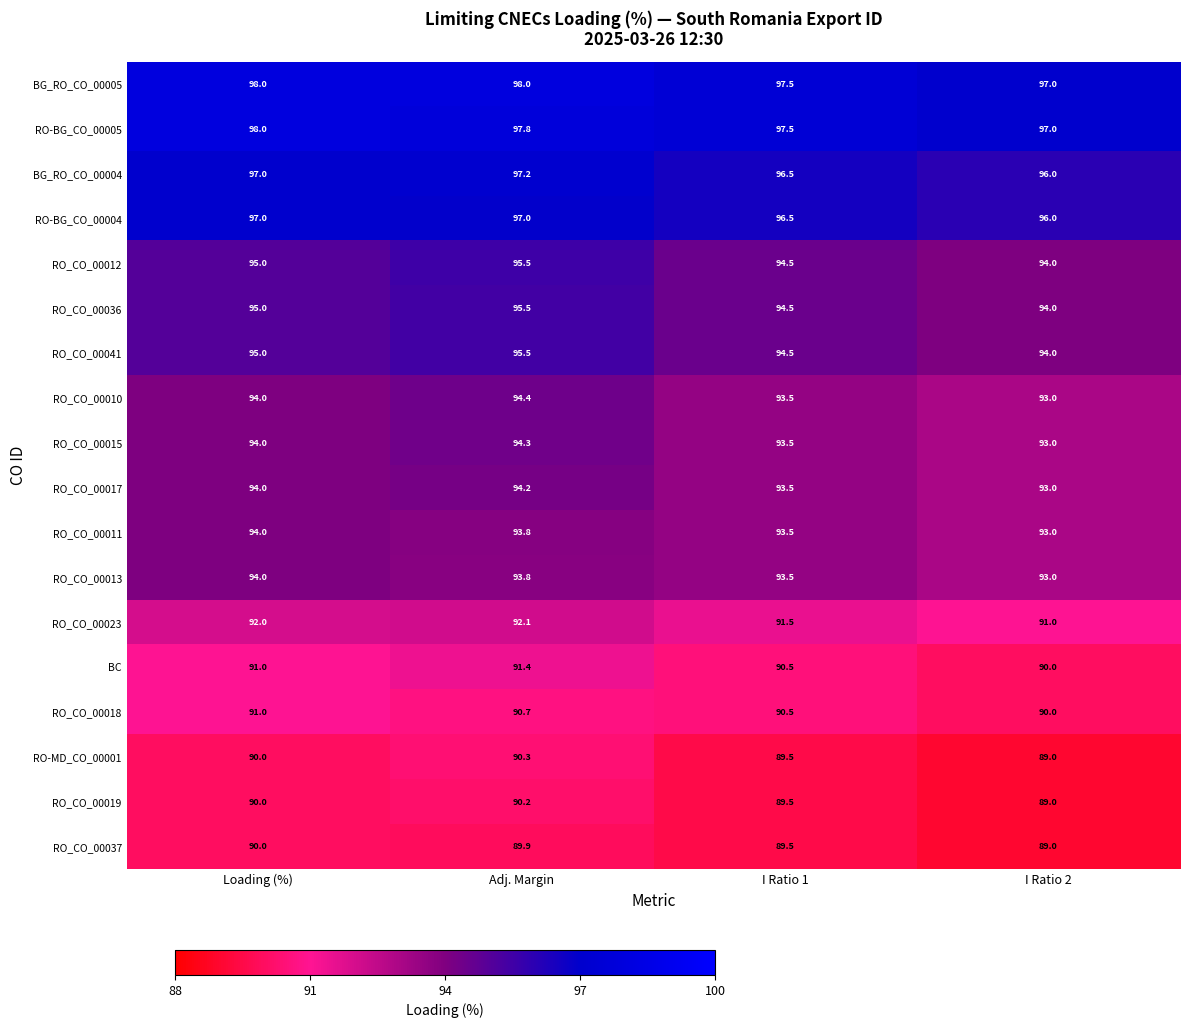

What is the sum of all RO_CO_00015 values?

374.8